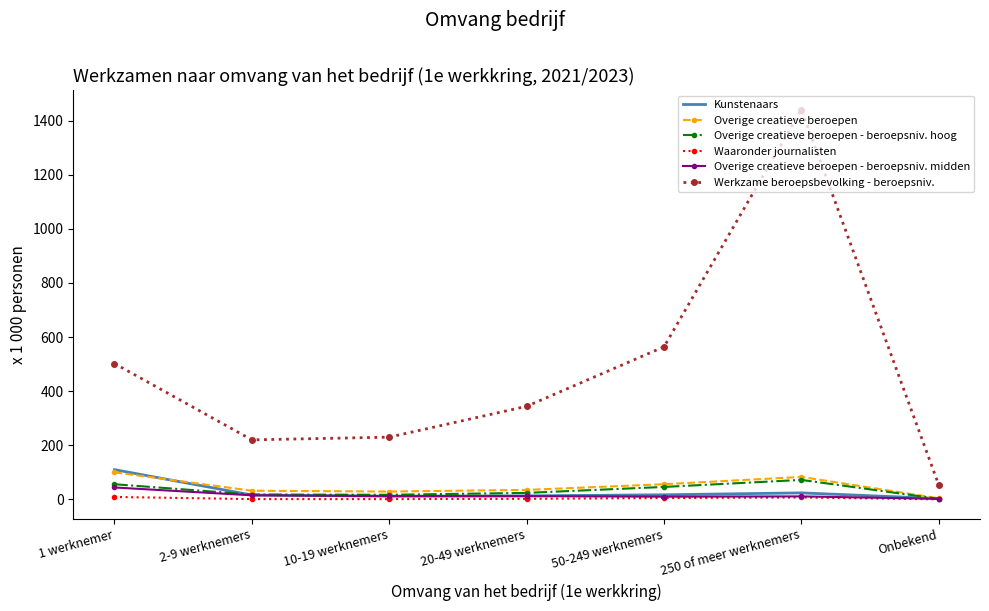

Where is the first local maximum for Werkzame beroepsbevolking - beroepsniv.?

250 of meer werknemers